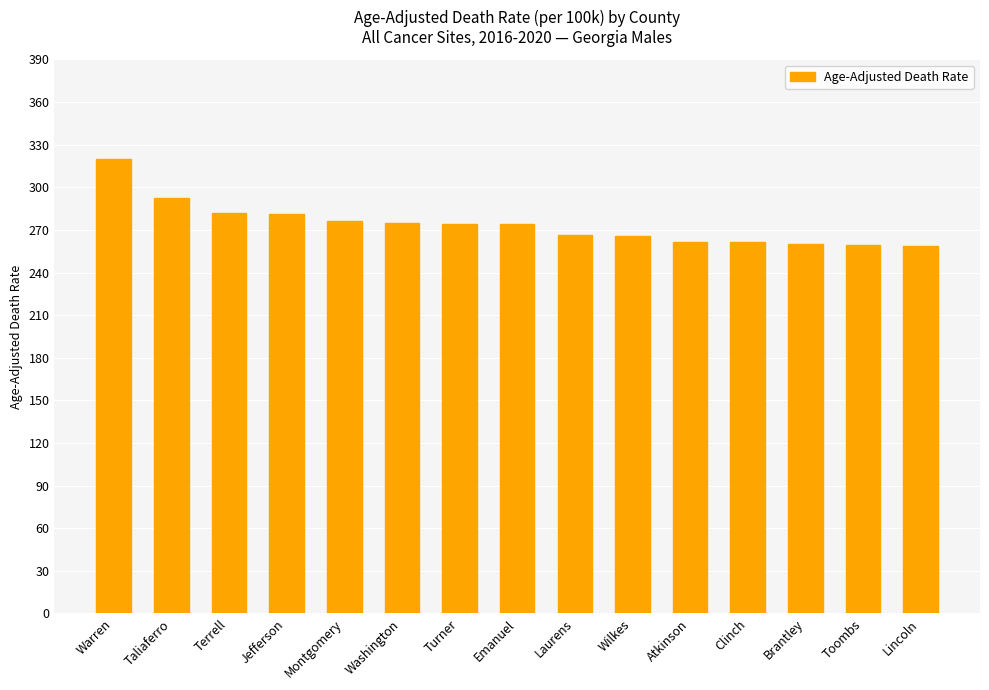

Between Warren and Laurens, which is larger?

Warren